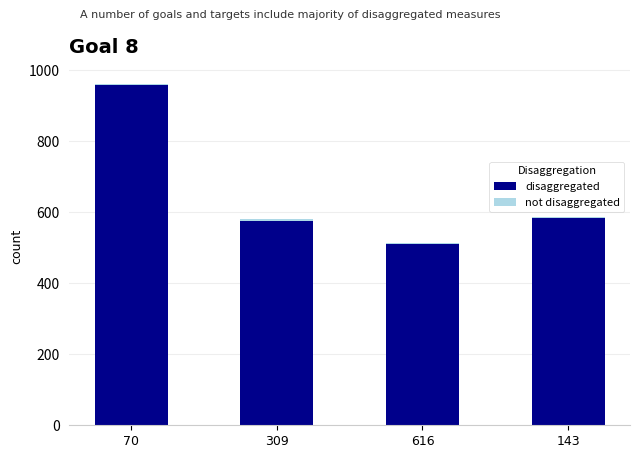

What is the highest value of the disaggregated series?

959